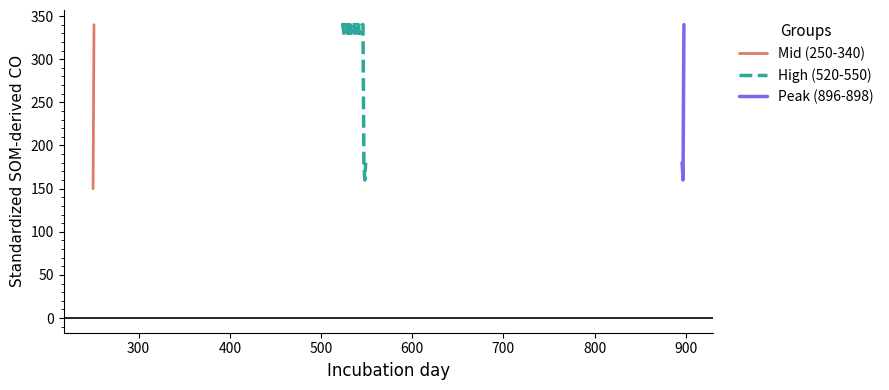

The value at 527 is 340. True or false?

True